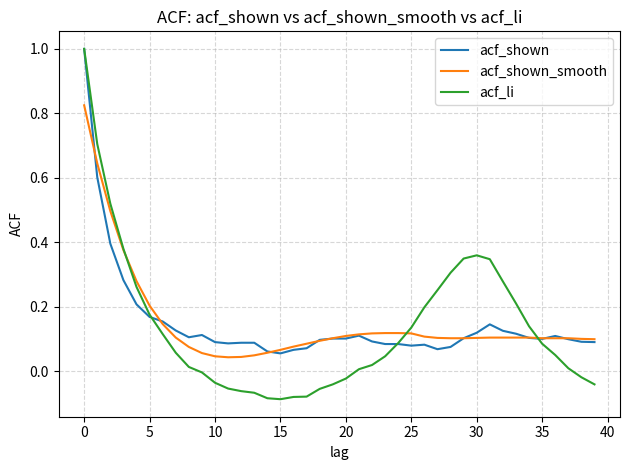

Which series has the widest spread of values?

acf_li